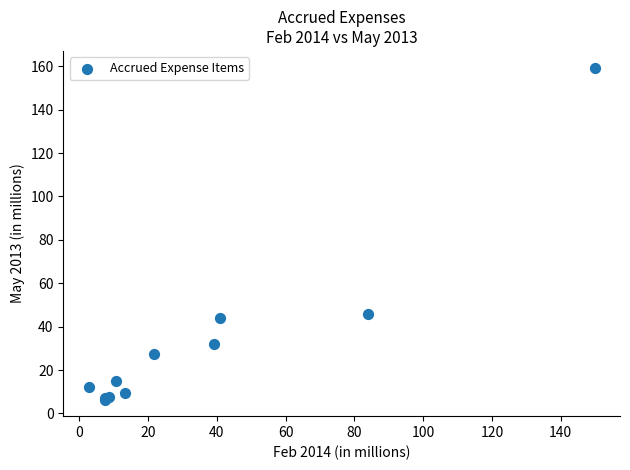

What Y value in the scatter plot is closest to 82?

45.8